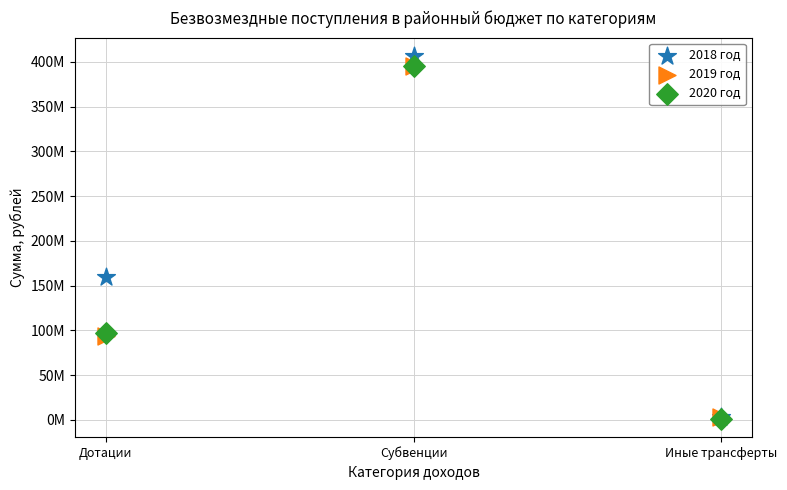

Which series contains the highest Y value?

2018 год